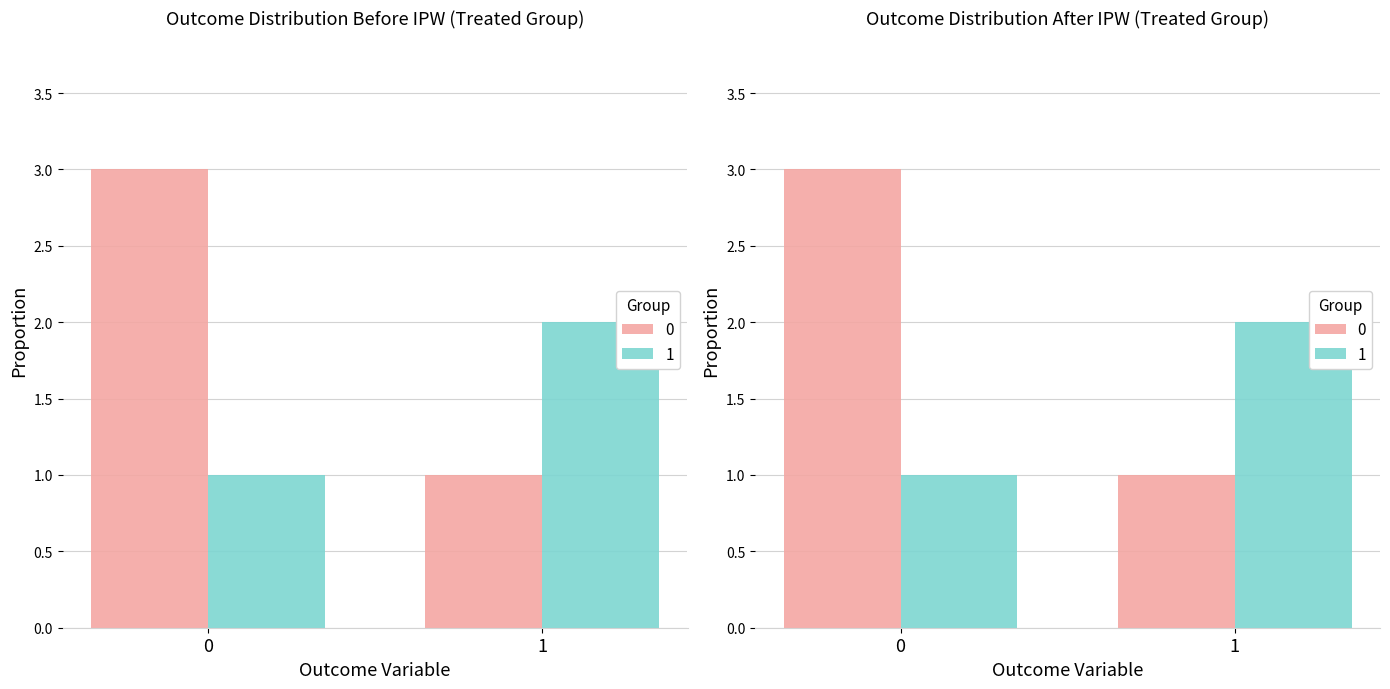

True or false: 0 has a value of 1 at 1.

True